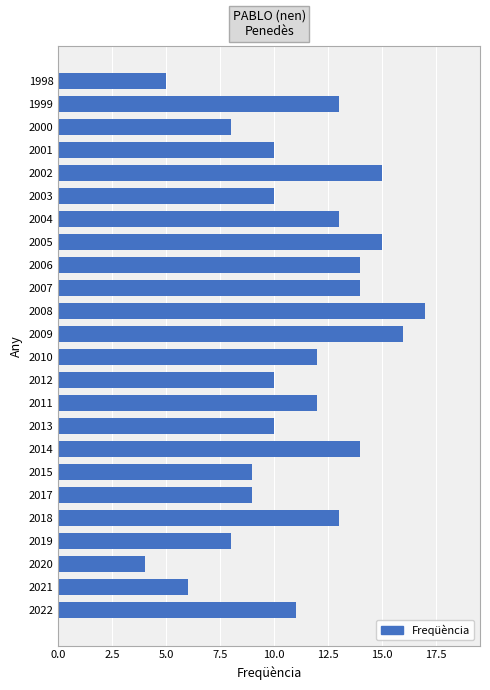

At which category does the chart reach its peak across all series?

2008